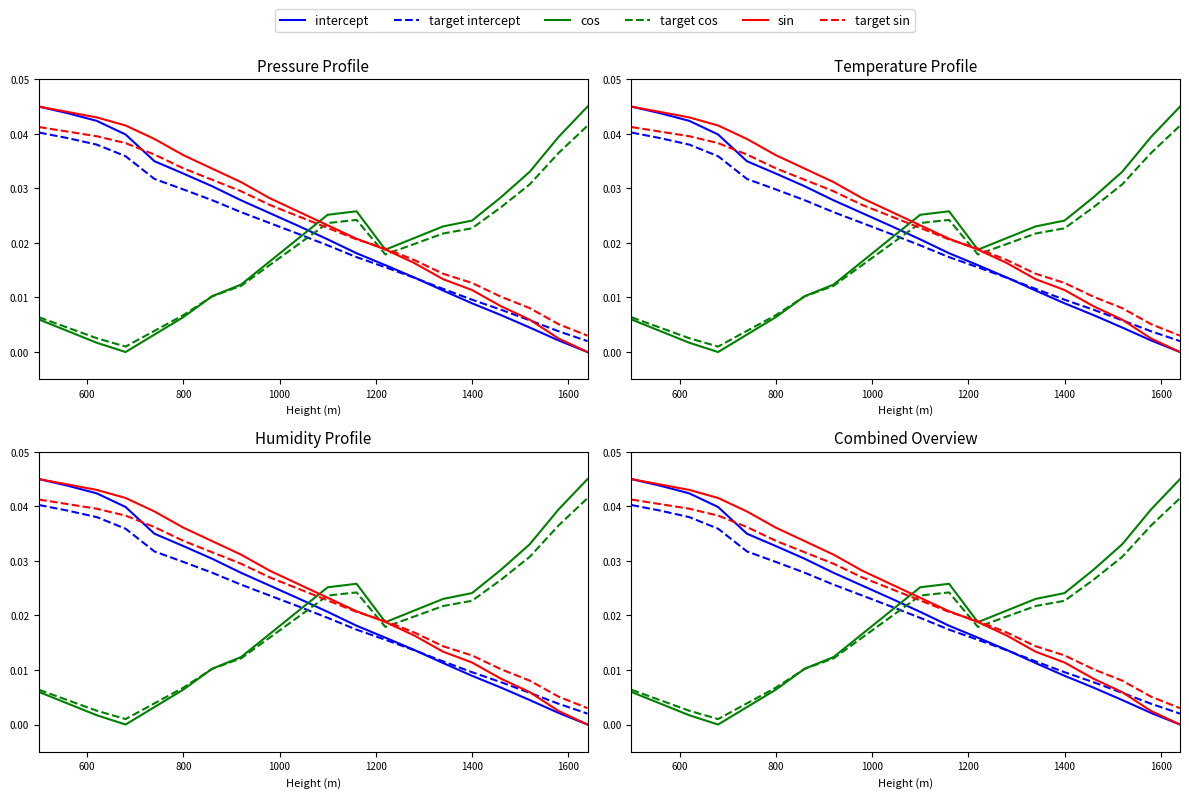

How many interior local peaks does the cos series have?

1